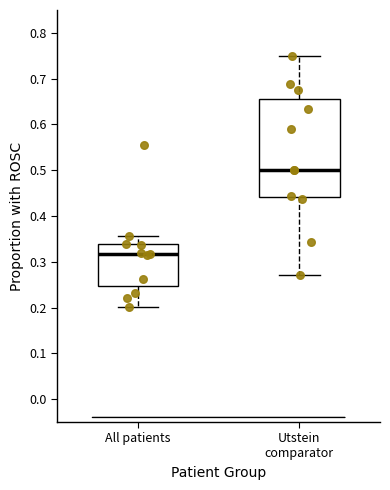

Reading left to right, transcribe this box plot: for each box, give where its median line is, the range the box spans, and where its two whiskers end, as read against the y-axis. The values are not printed on the chart, so give them approximately, as read against the axis.

All patients: median 0.32, box 0.25 to 0.34, whiskers 0.20 to 0.36
Utstein comparator: median 0.50, box 0.44 to 0.65, whiskers 0.27 to 0.75